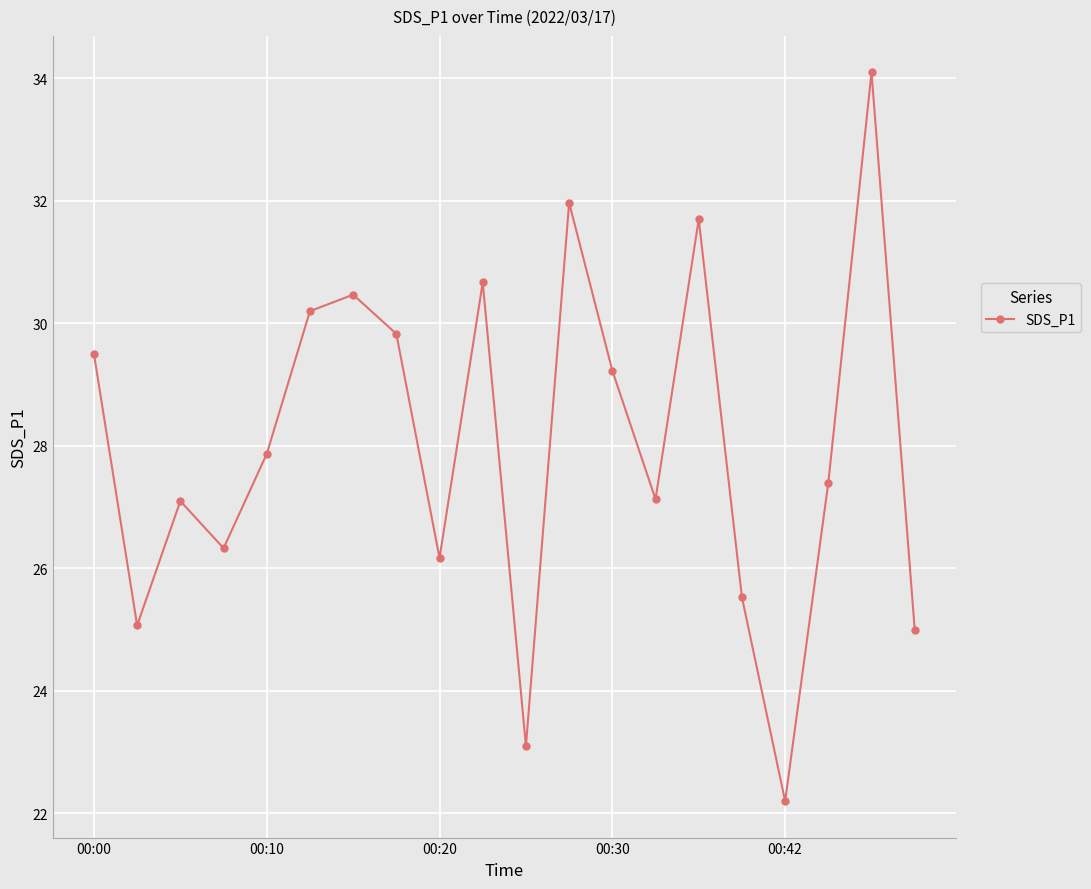

What is the minimum value shown in the chart?

22.2